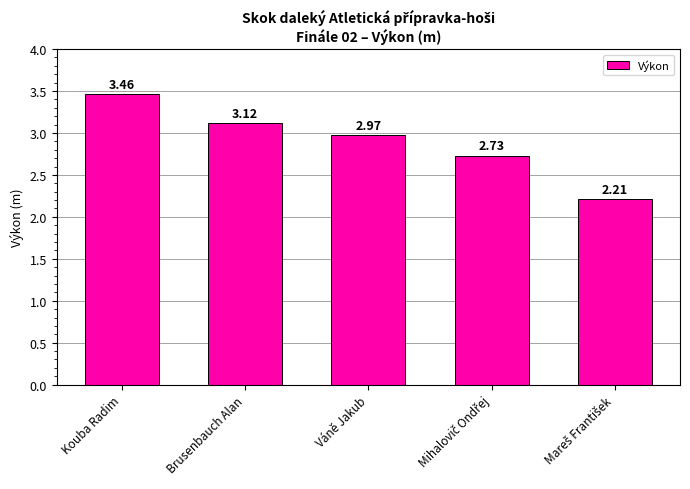

True or false: the data shows 5.5 at Kouba Radim.

False